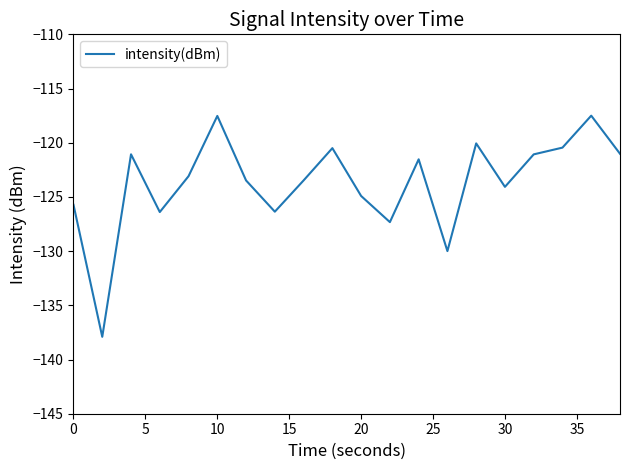

True or false: the data has more than 2 interior local peaks.

True